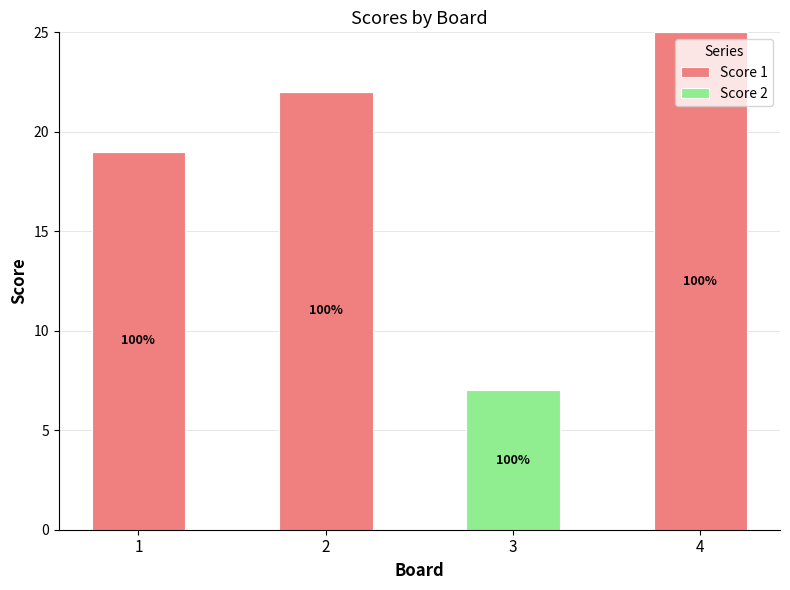

How many Score 2 values are between 0 and 7?

4